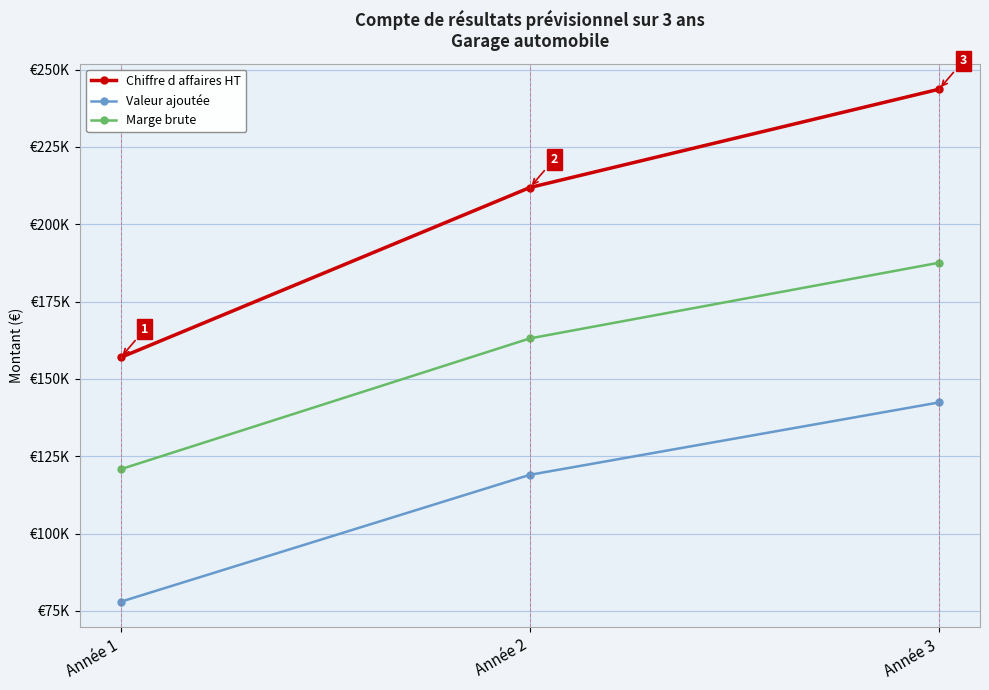

What is the sum of the Chiffre d affaires HT values at Année 2 and Année 3?

455547.4